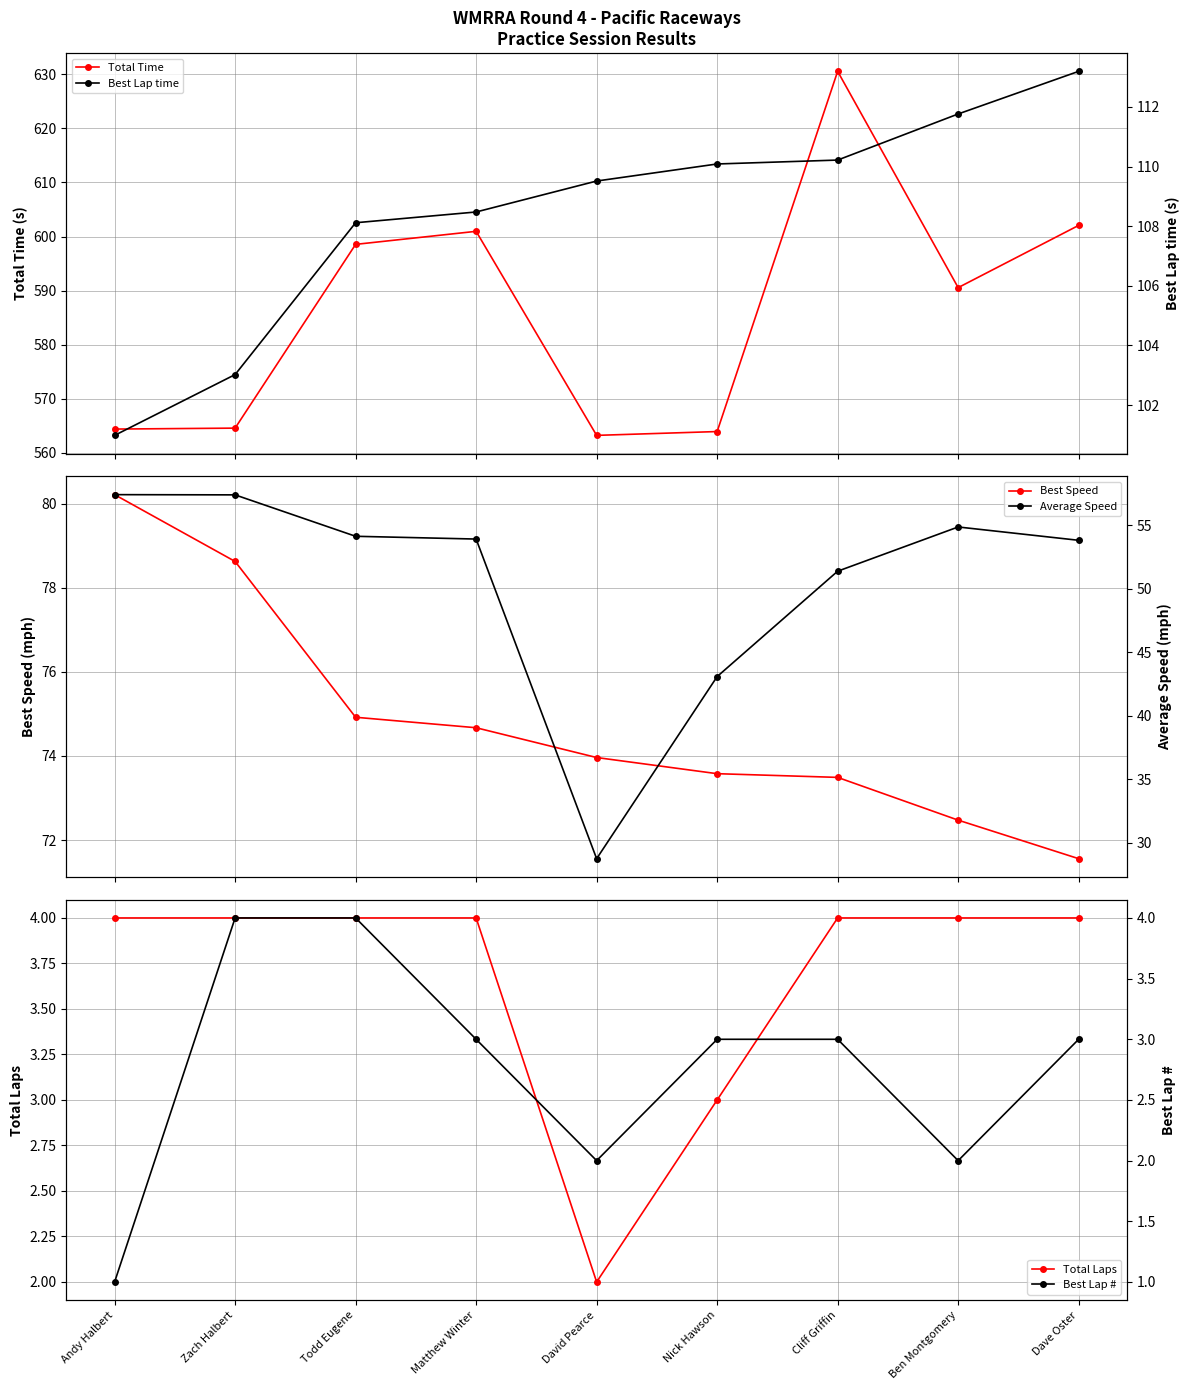

The value of Total Laps at Matthew Winter is 2.8. True or false?

False